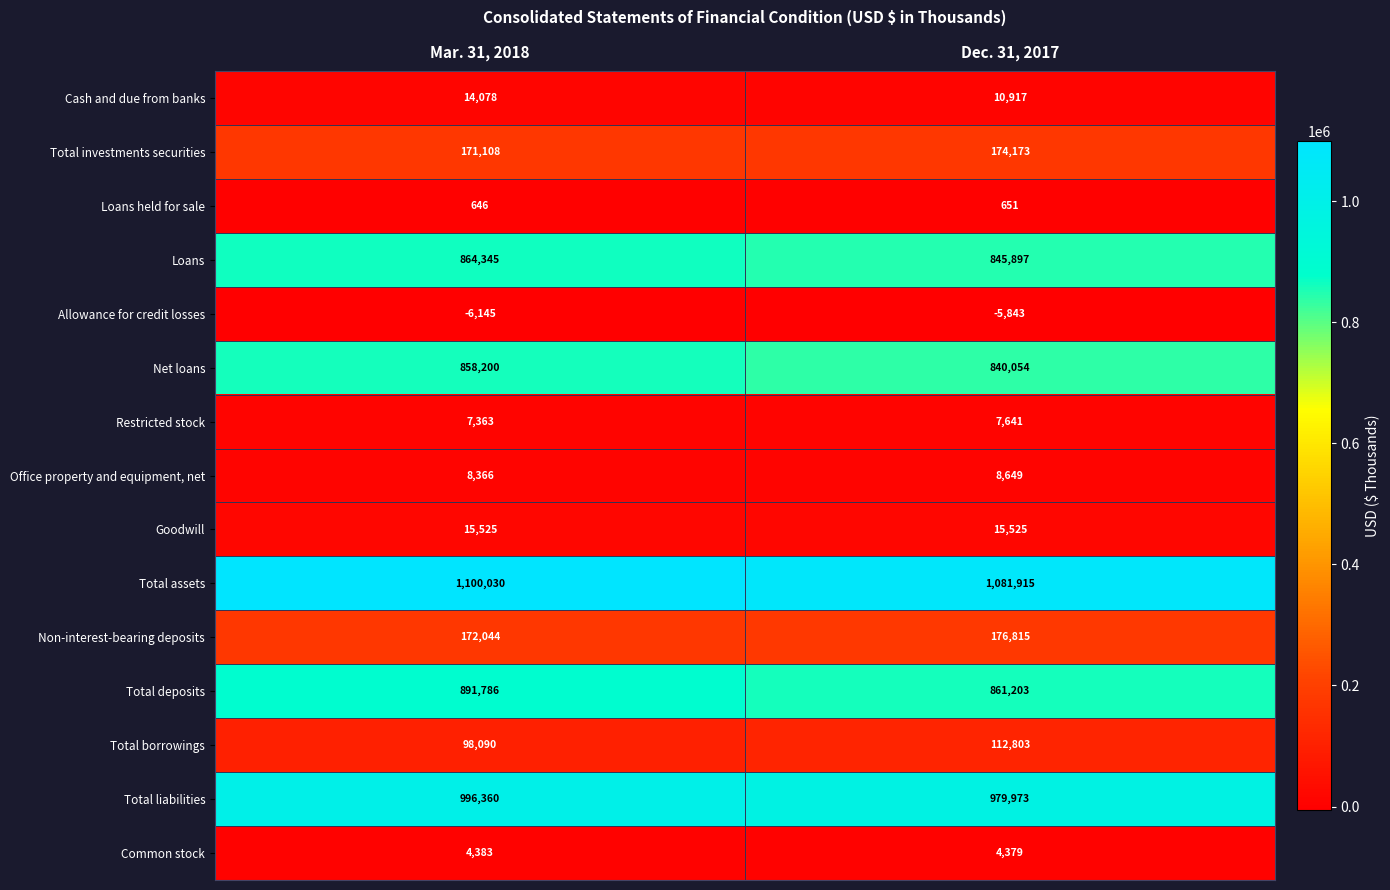

What is the total value across all series at Mar. 31, 2018?

5196179